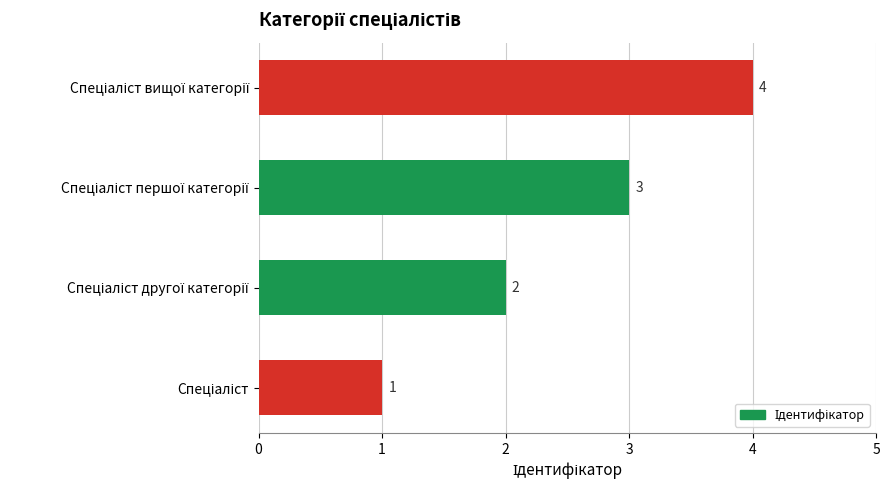

How many bars are there in total?

4